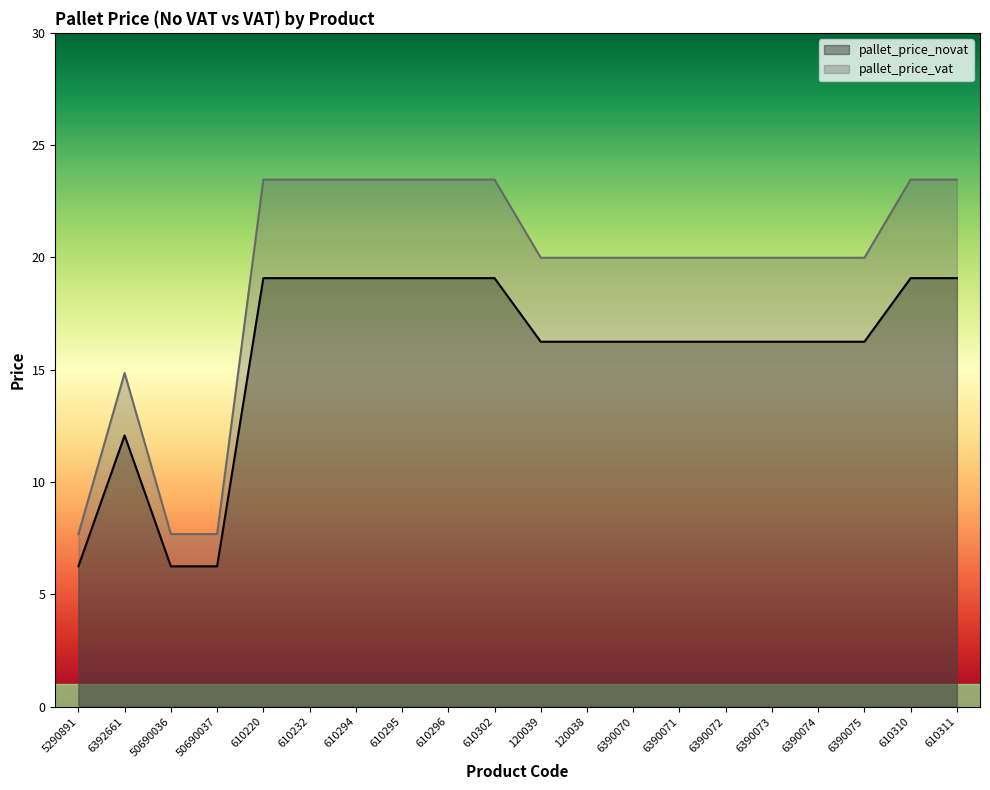

What is the difference between the highest and lowest values at 610295?

4.4